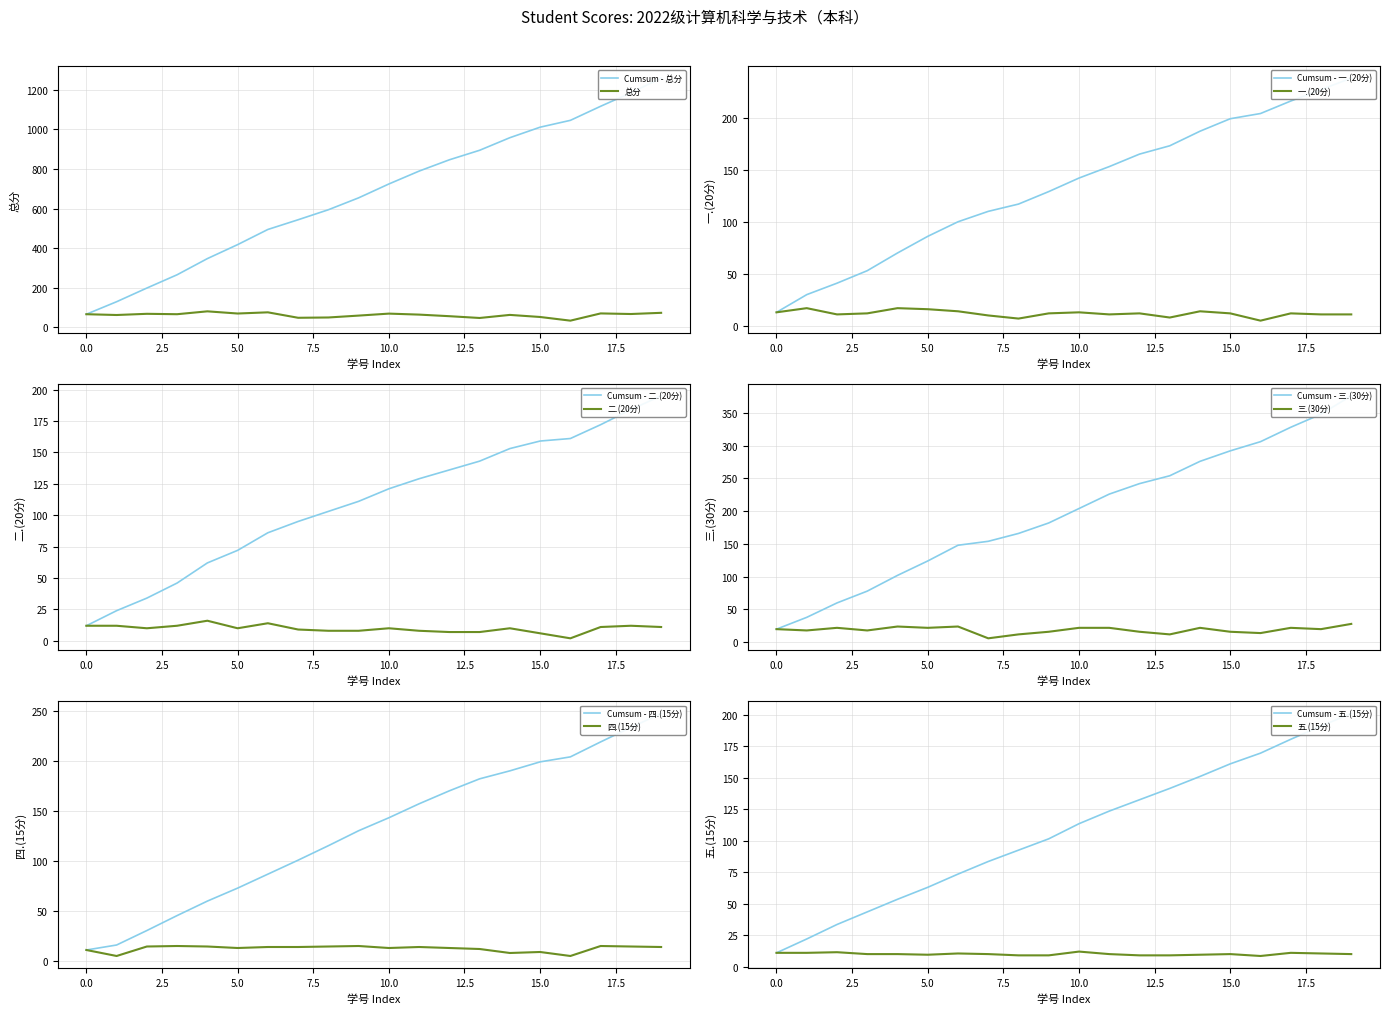

What is the minimum value for 总分?

34.5